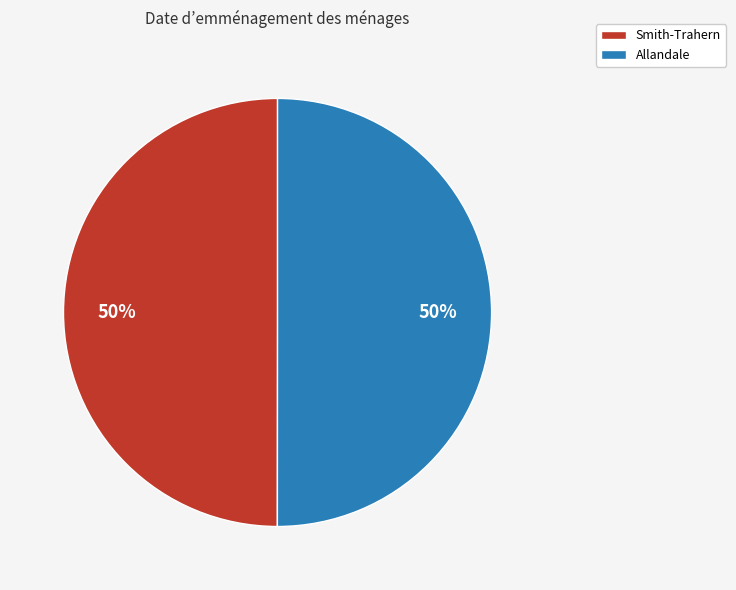

Combined, do Smith-Trahern and Allandale account for over 50%?

Yes